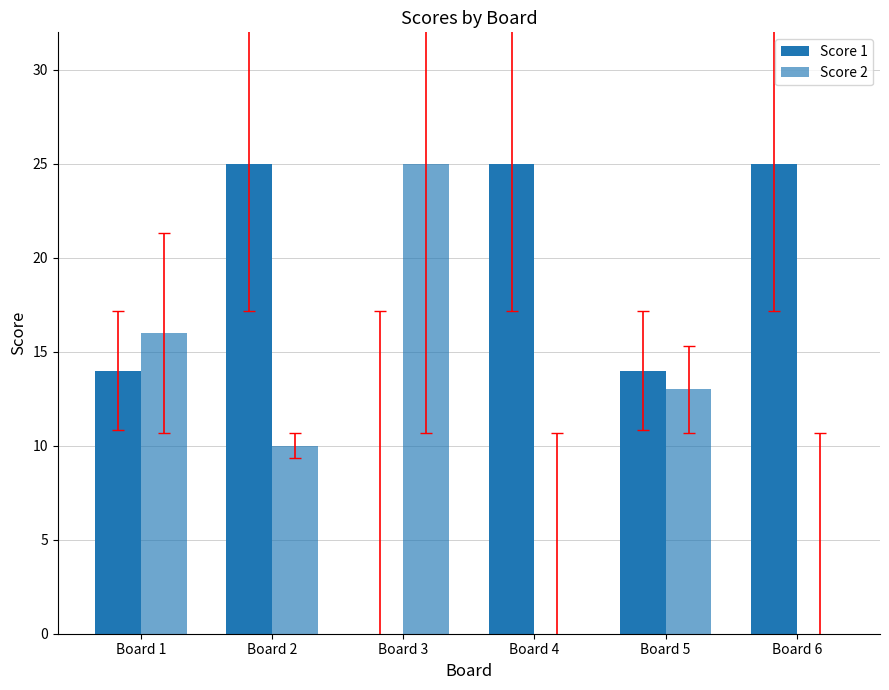

The value of Score 1 at Board 3 is -12. True or false?

False